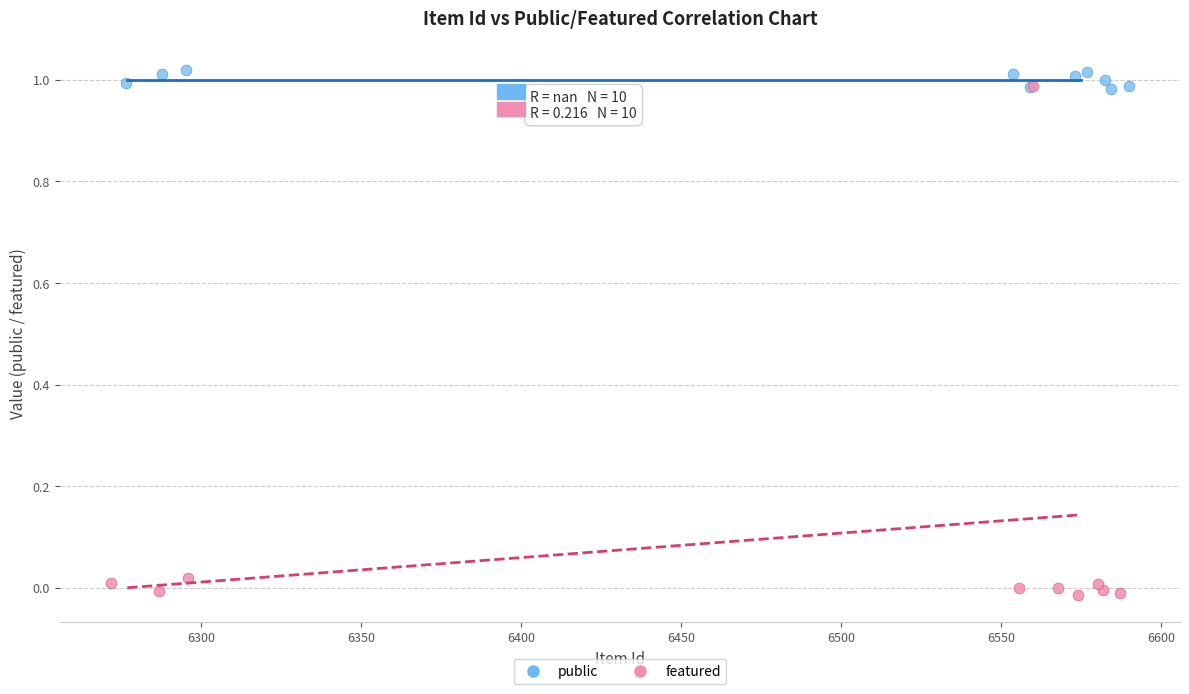

What are all the series names shown in the legend?

public, featured